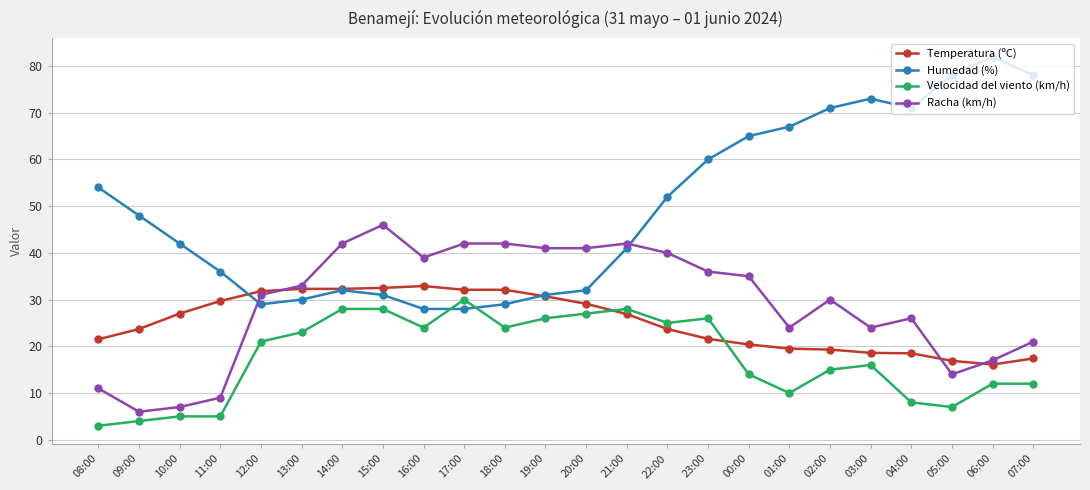

What is the maximum value for Racha (km/h)?

46.0